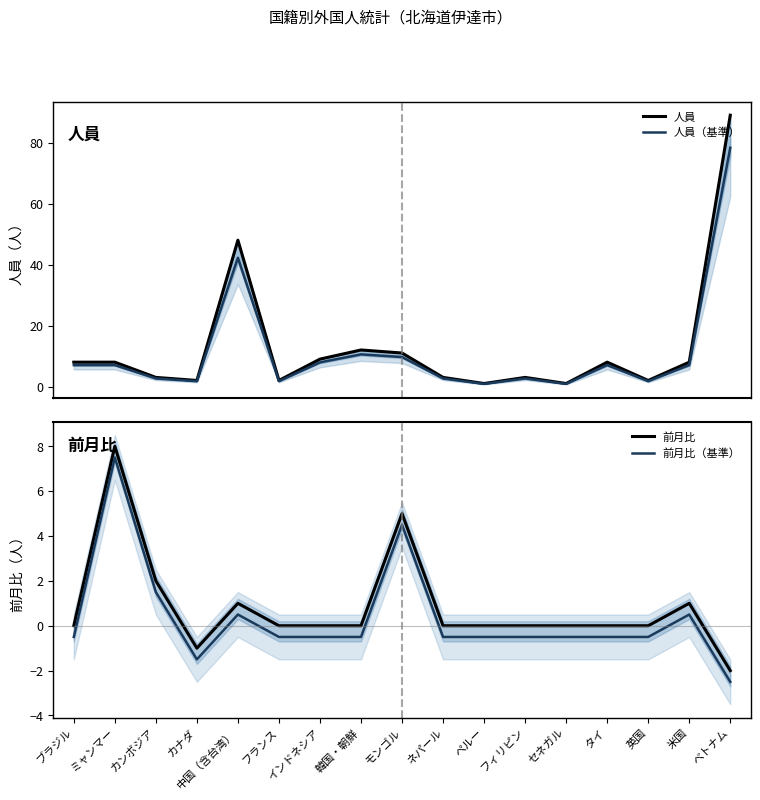

What is the difference between the 人員（基準） values at カンボジア and タイ?

4.4